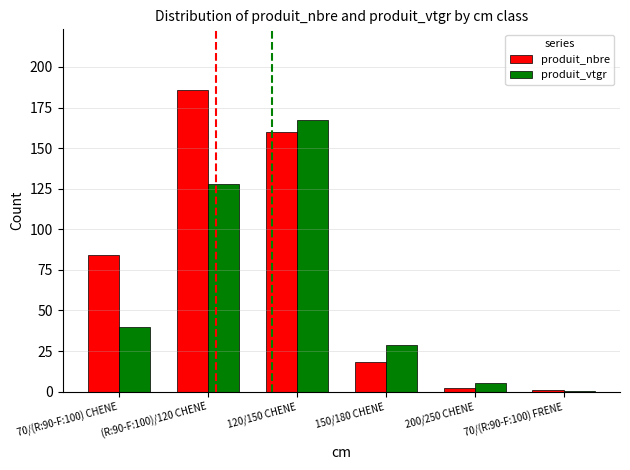

Which series changed the most between (R:90-F:100)/120 CHENE and 70/(R:90-F:100) FRENE?

produit_nbre